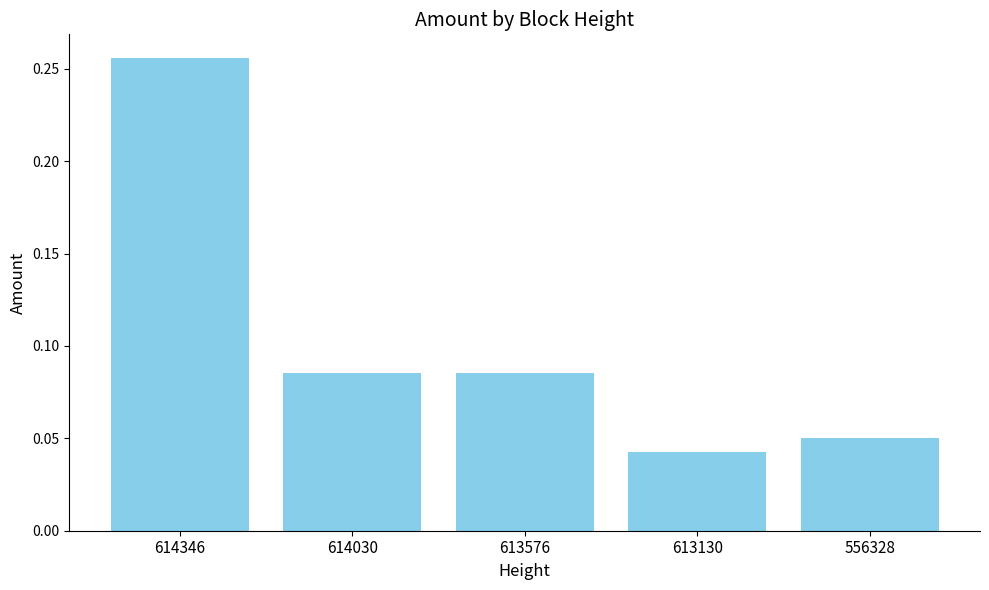

Between 613130 and 614346, which is larger?

614346